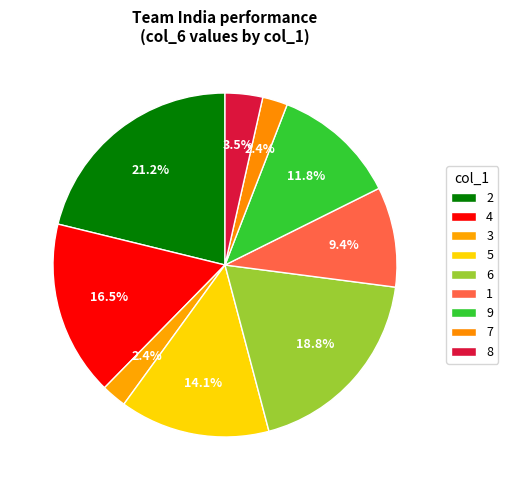

How many slices are in this pie chart?

9